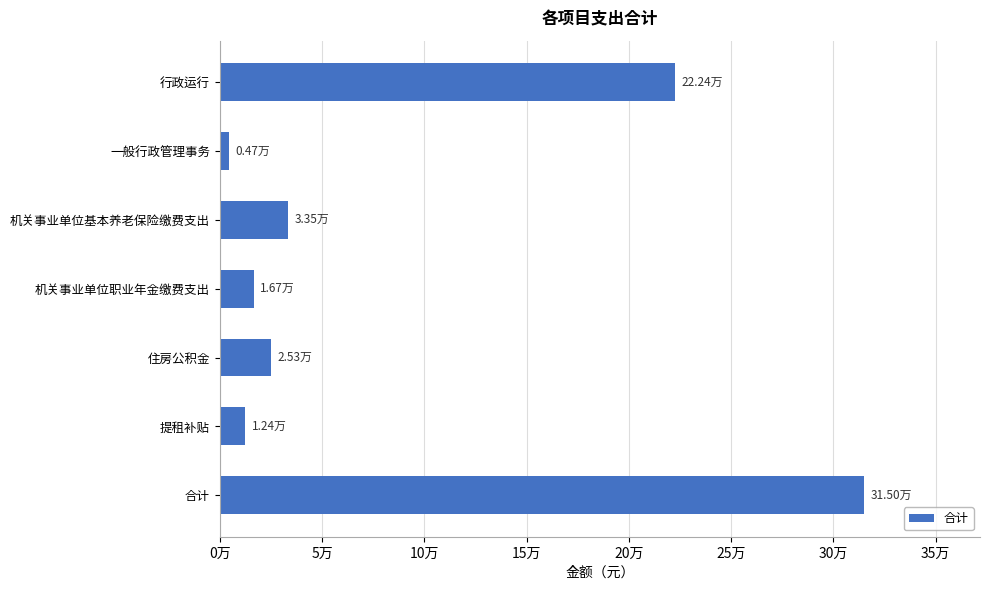

Are the bars horizontal?

Yes